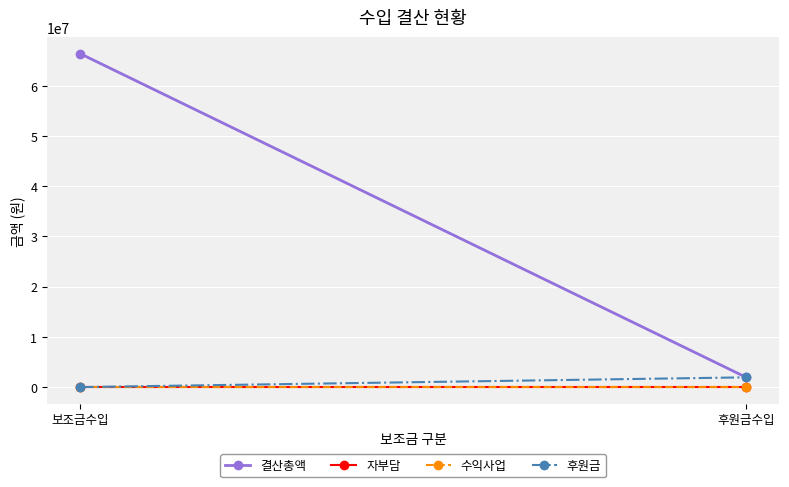

Which series has the widest spread of values?

결산총액